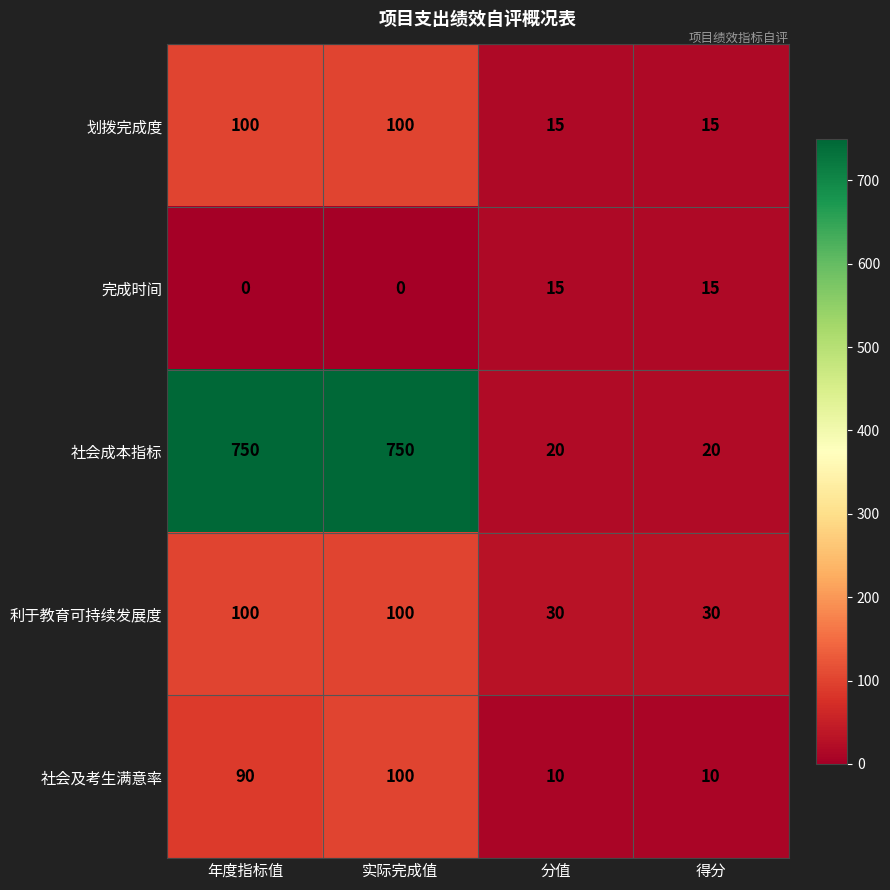

At which category is the sum across all series the highest?

实际完成值